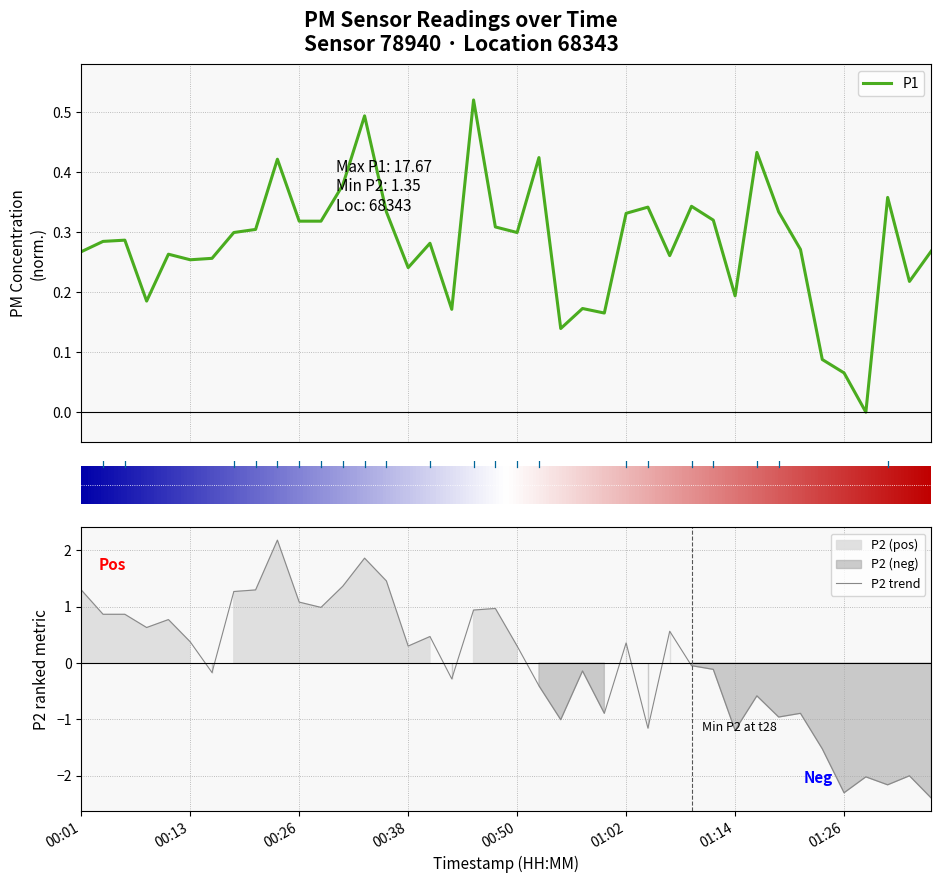

Reading left to right, list all the values displayed in this chart.

P1: 0.3	0.3	0.3	0.2	0.3	0.3	0.3	0.3	0.3	0.4	0.3	0.3	0.4	0.5	0.3	0.2	0.3	0.2	0.5	0.3	0.3	0.4	0.1	0.2	0.2	0.3	0.3	0.3	0.3	0.3	0.2	0.4	0.3	0.3	0.1	0.1	0.0	0.4	0.2	0.3
P2: 1.3	0.9	0.9	0.6	0.8	0.4	-0.2	1.3	1.3	2.2	1.1	1.0	1.4	1.9	1.5	0.3	0.5	-0.3	0.9	1.0	0.3	-0.4	-1.0	-0.1	-0.9	0.4	-1.2	0.6	-0.0	-0.1	-1.2	-0.6	-1.0	-0.9	-1.5	-2.3	-2.0	-2.2	-2.0	-2.4